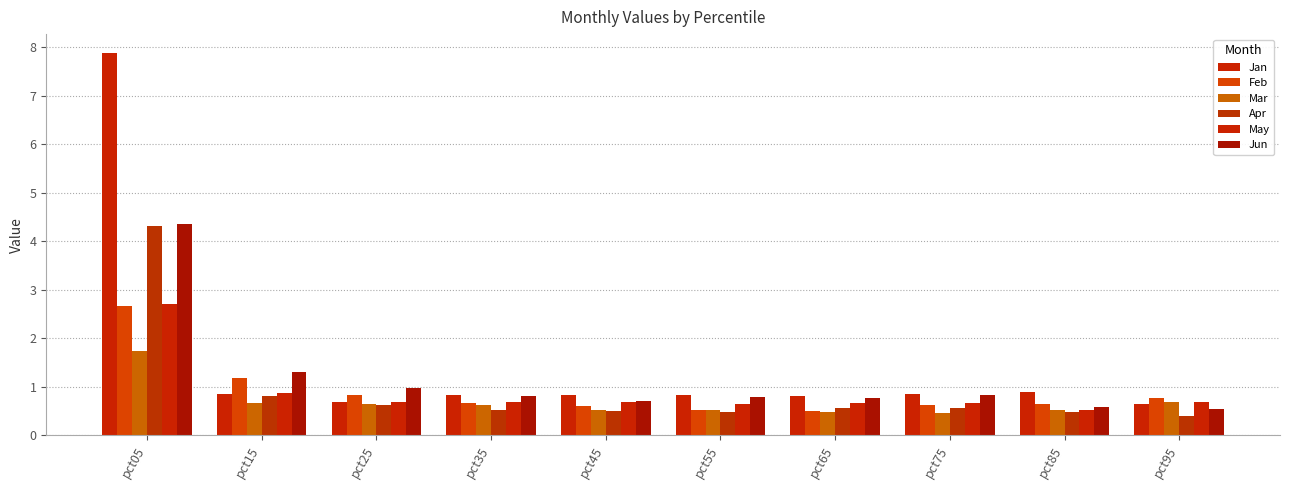

Rank the categories by Feb value from lowest to highest.

pct65, pct55, pct45, pct75, pct85, pct35, pct95, pct25, pct15, pct05